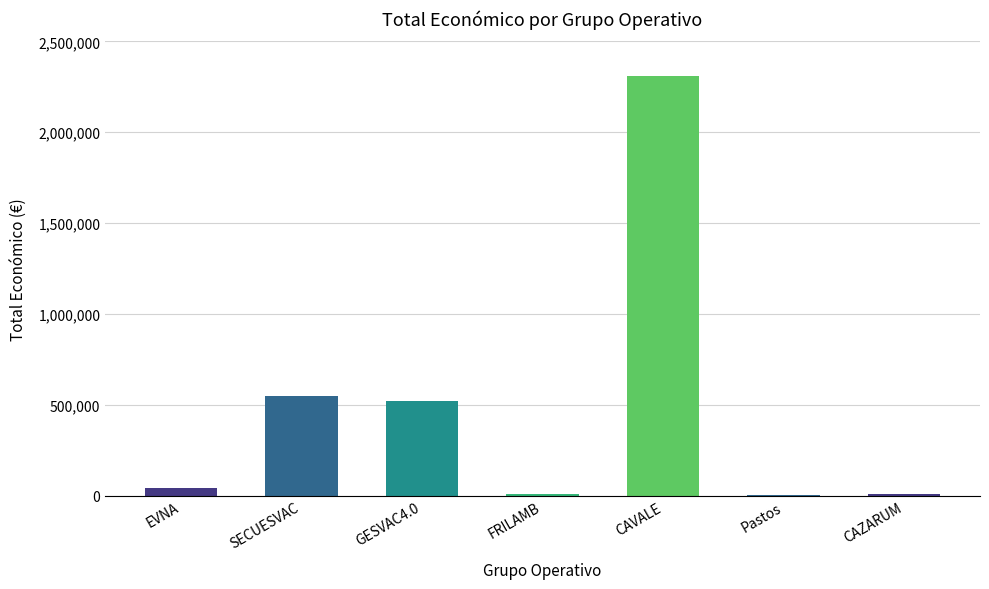

What is the sum of all values?

3441149